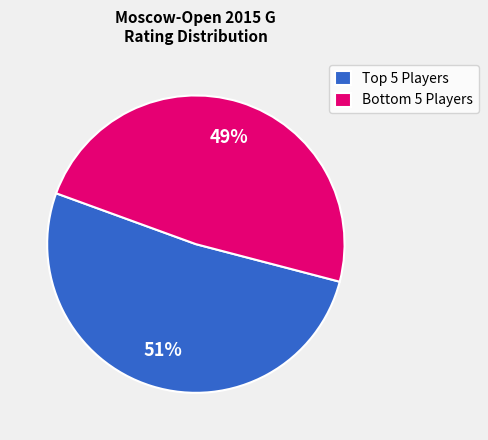

Count the number of slices in the pie.

2